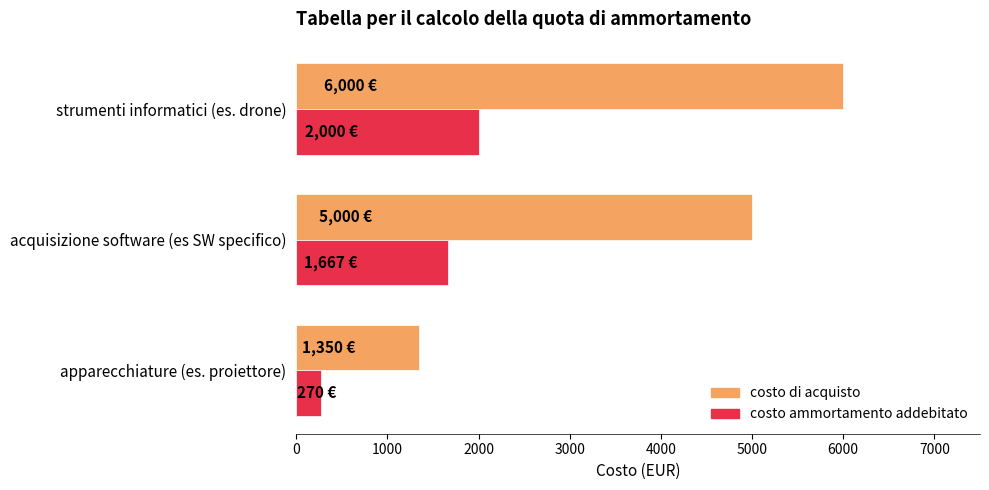

What is the maximum value for costo di acquisto?

6000.0